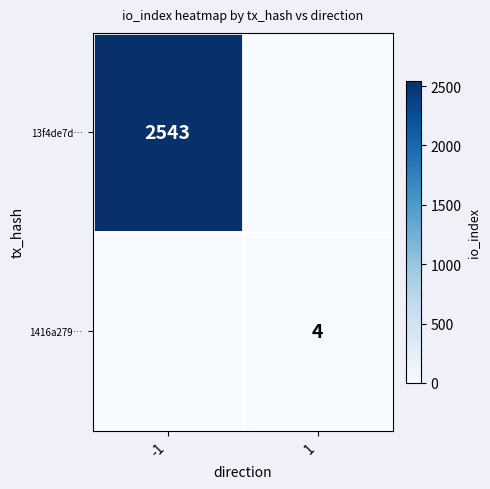

What is the spread (max minus min) of values at 1?

4